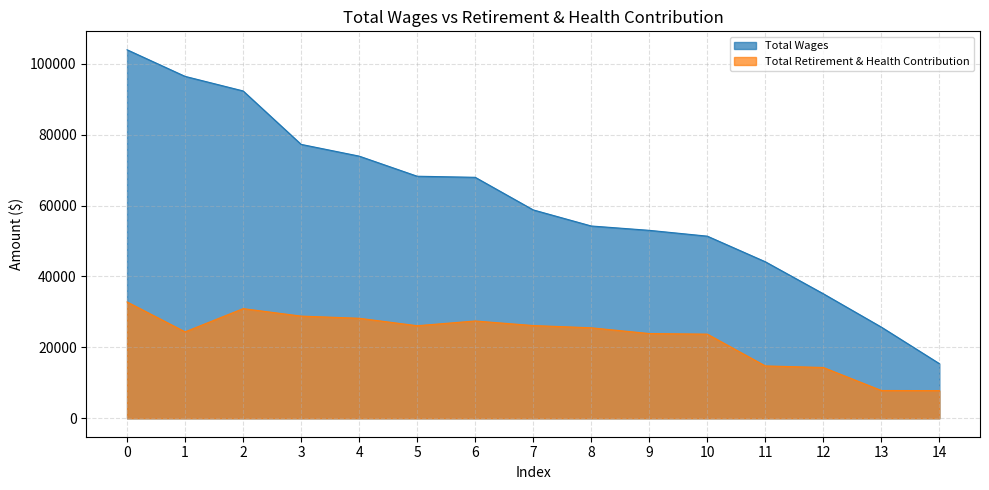

The Total Wages series shows 15414 at 14. True or false?

True